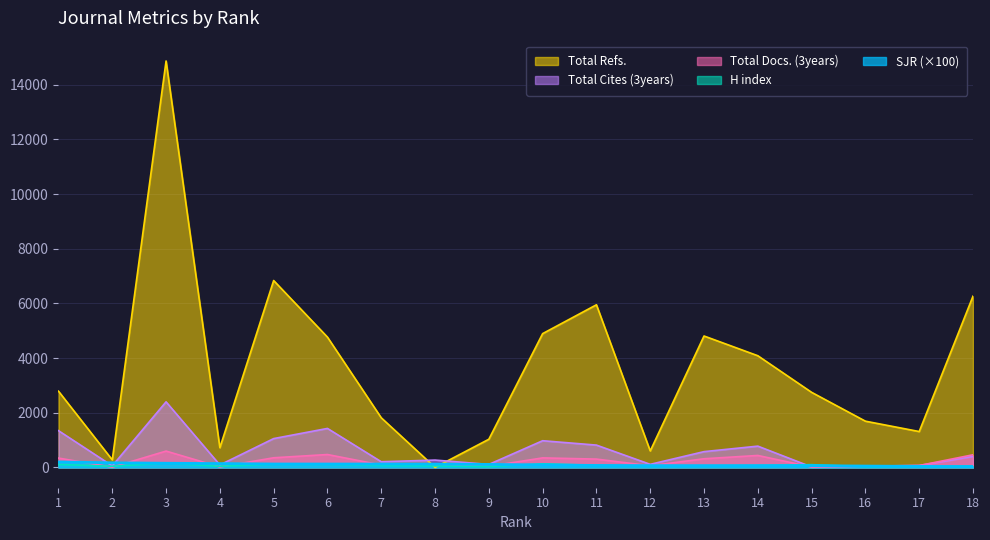

The value of Total Refs. at 17 is 365.0. True or false?

False